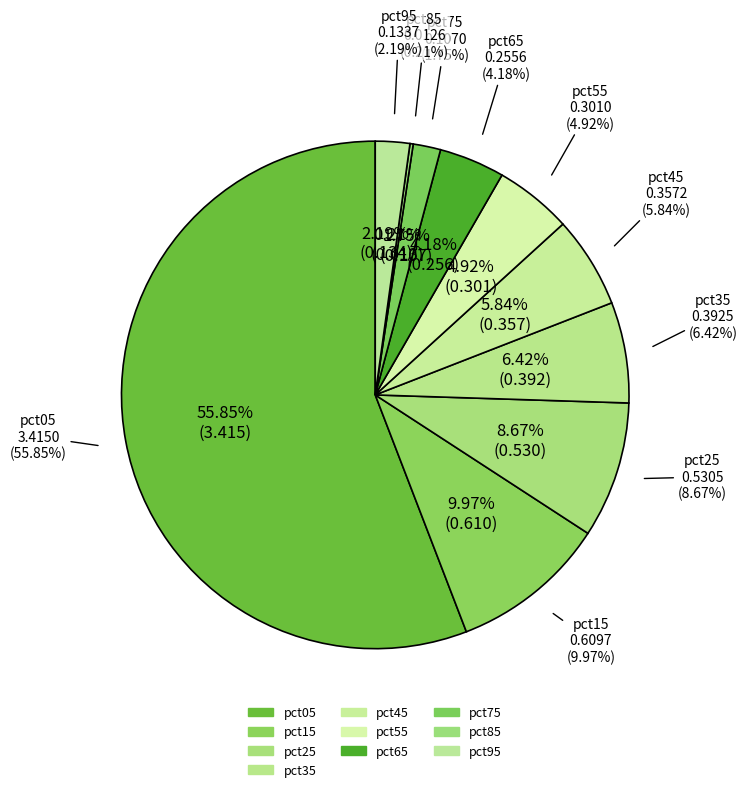

Count the number of slices in the pie.

10